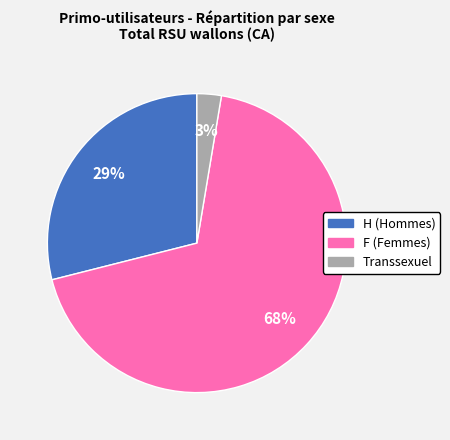

Combined, do F and H account for over 50%?

Yes